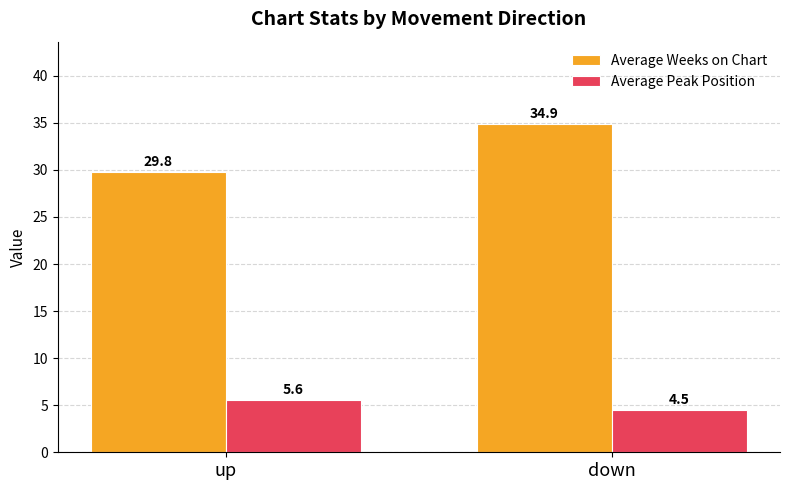

What is the label of the 2nd bar from the left?

down